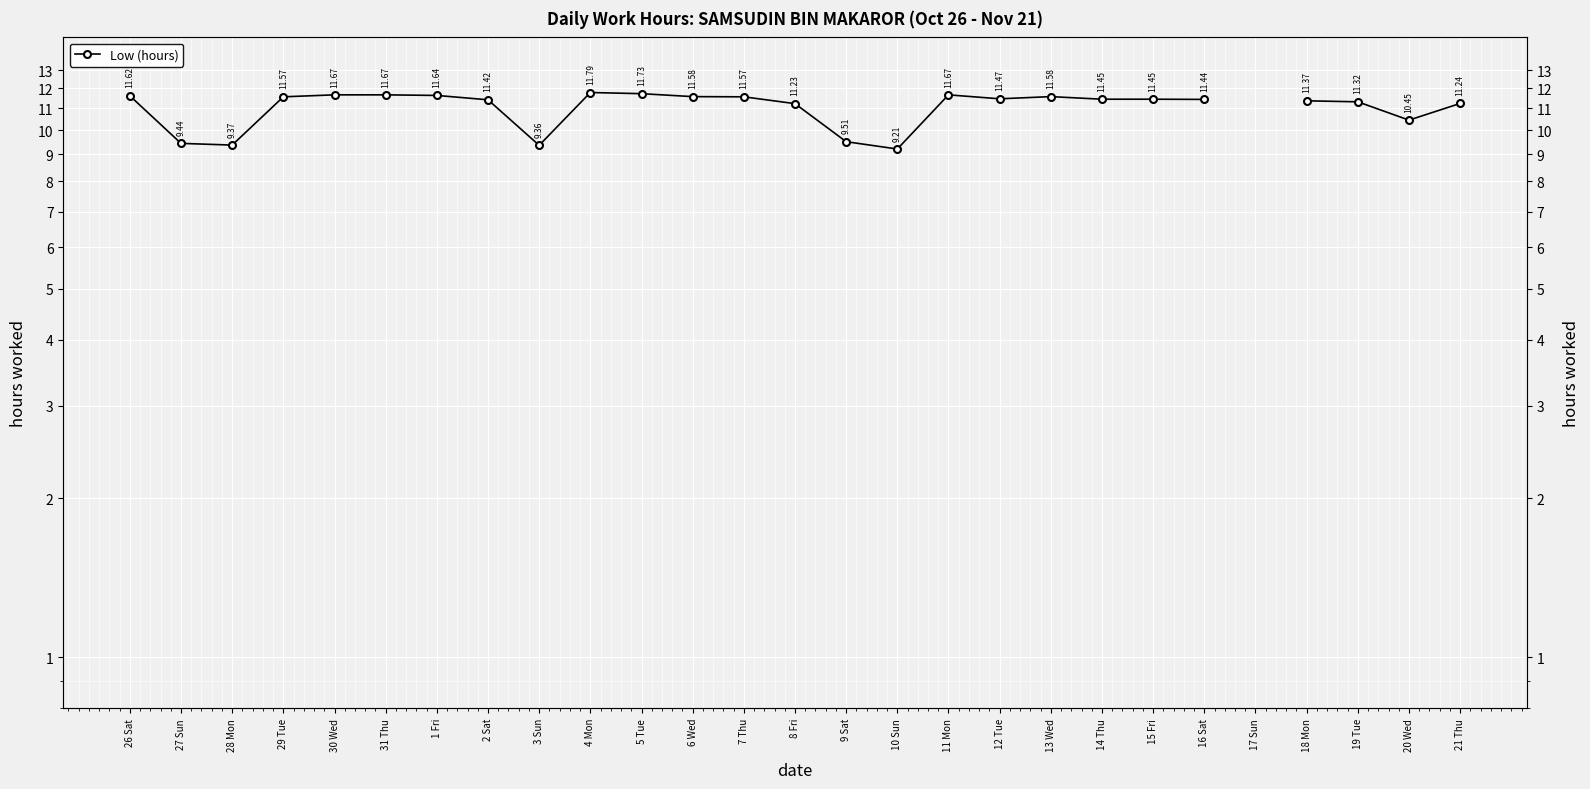

The value at 29 Tue is 17.8. True or false?

False